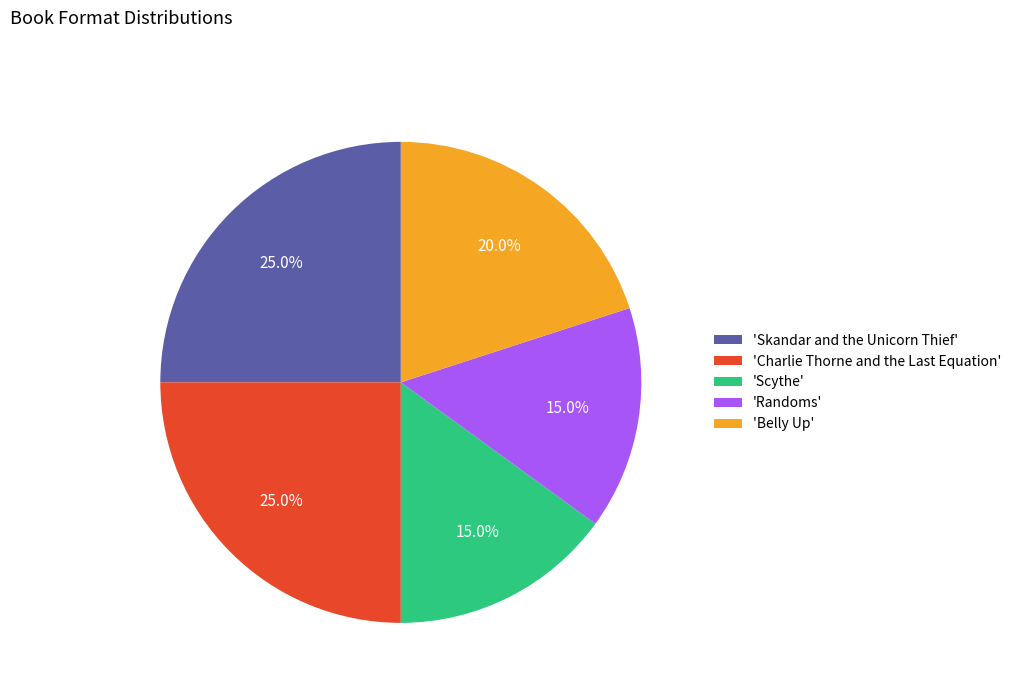

Is there a majority slice in this chart?

No